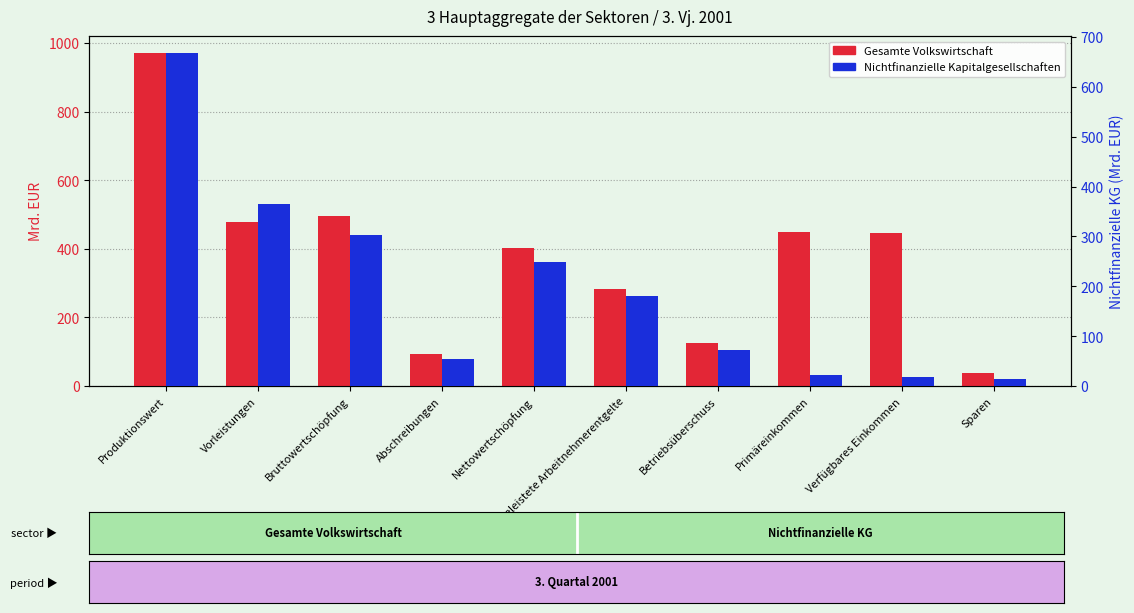

Are the bars grouped side by side (vs. stacked)?

Yes